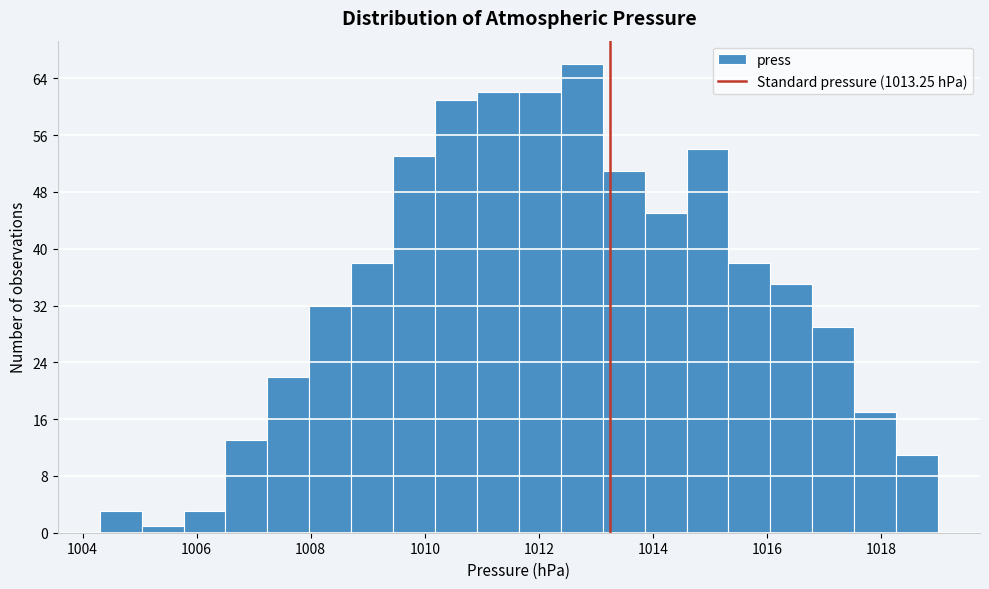

Read against the x-axis, roughly where is the centre of the tallest bar?

1012.8